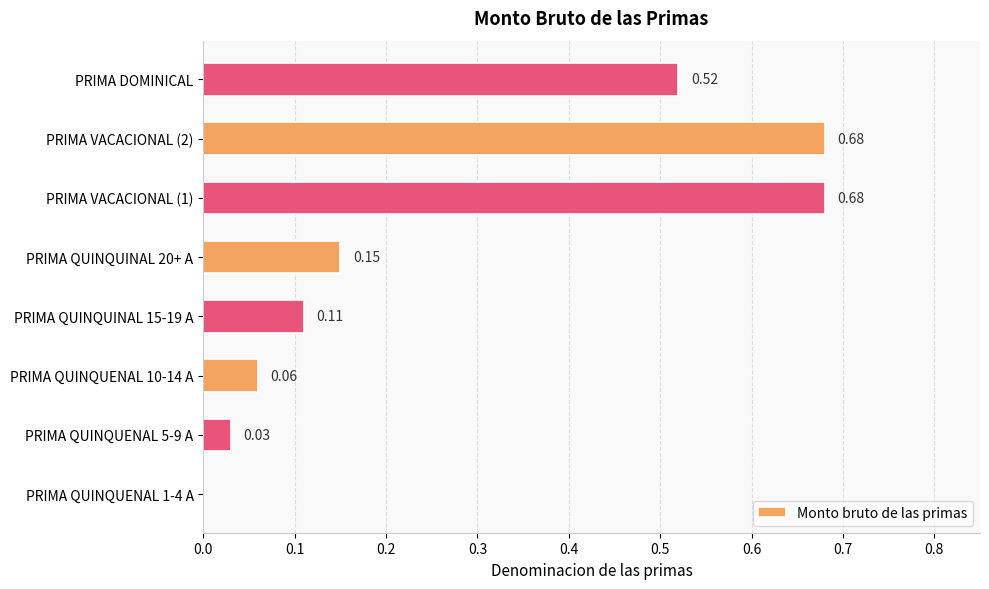

Between PRIMA QUINQUINAL 15-19 A and PRIMA DOMINICAL, which is larger?

PRIMA DOMINICAL